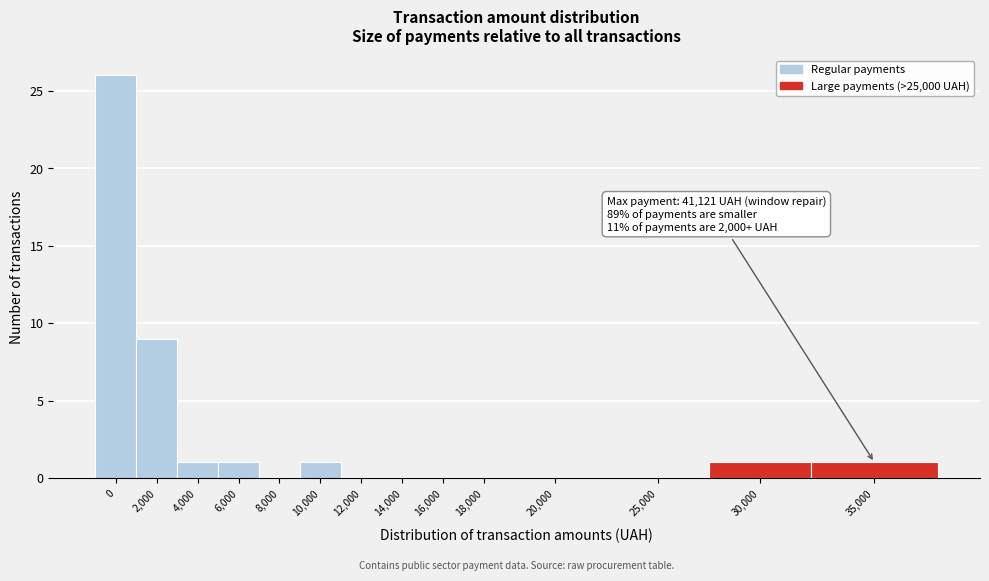

Reading left to right, what are all the values shown in this chart?

0=26	2,000=9	4,000=1	6,000=1	8,000=0	10,000=1	12,000=0	14,000=0	16,000=0	18,000=0	20,000=0	25,000=0	30,000=1	35,000=1